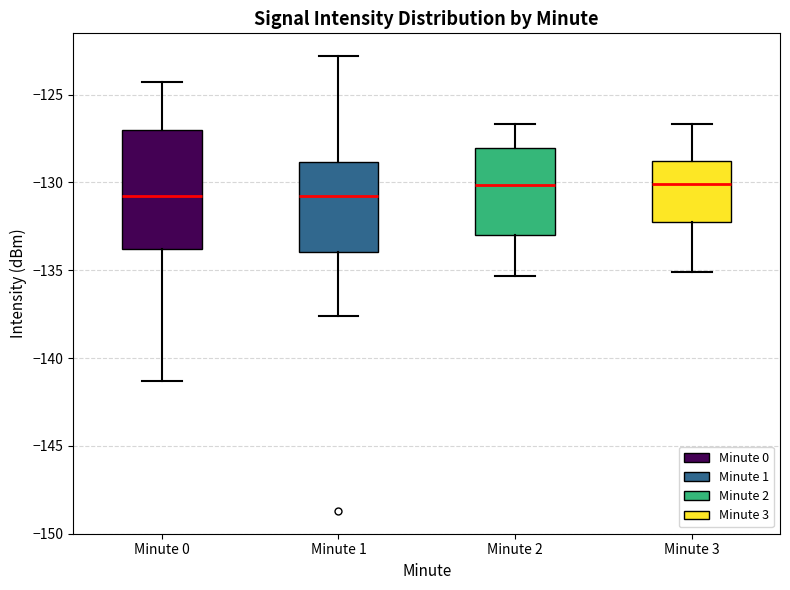

Reading left to right, transcribe this box plot: for each box, give where its median line is, the range the box spans, and where its two whiskers end, as read against the y-axis. The values are not printed on the chart, so give them approximately, as read against the axis.

Minute 0: median -131.0, box -134.0 to -127.0, whiskers -141.5 to -124.5
Minute 1: median -131.0, box -134.0 to -129.0, whiskers -137.5 to -123.0
Minute 2: median -130.0, box -133.0 to -128.0, whiskers -135.5 to -126.5
Minute 3: median -130.0, box -132.0 to -129.0, whiskers -135.0 to -126.5